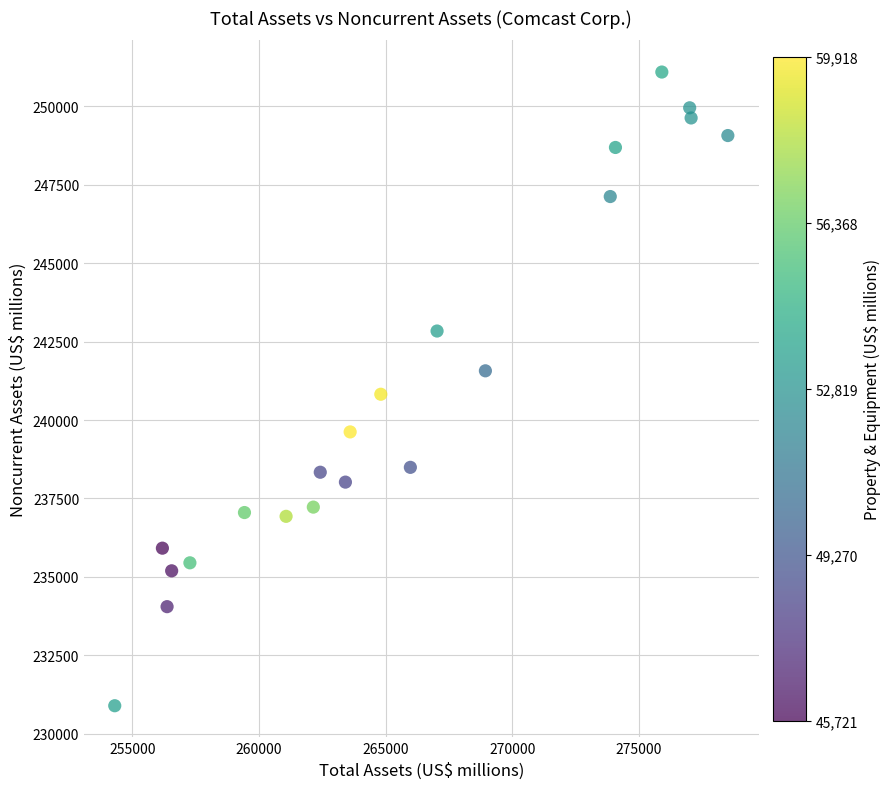

What is the range of X values (max minus min)?

24203